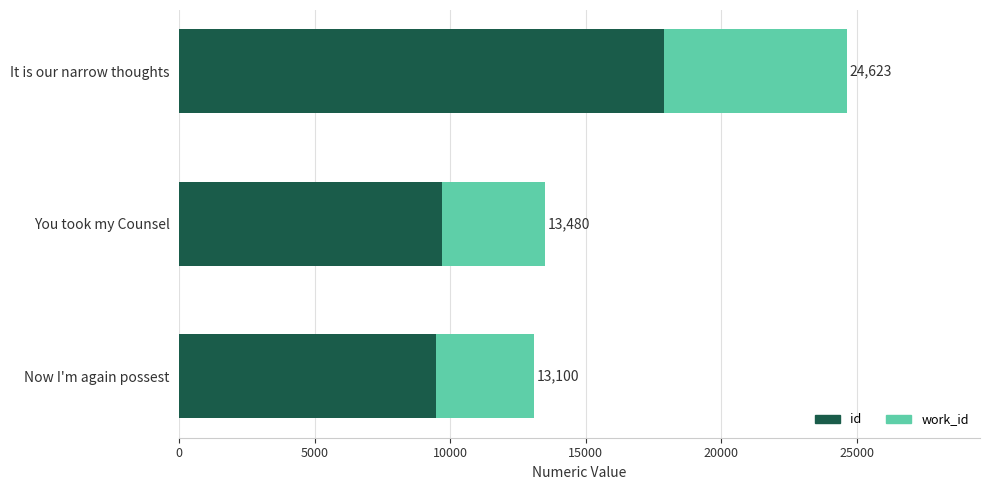

At how many categories does at least one series exceed 10773?

1